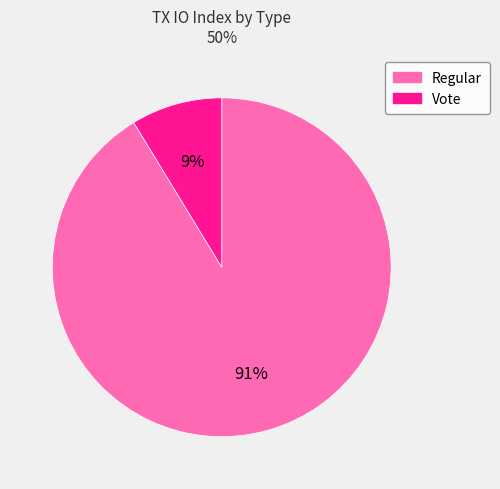

Rank the categories by value from lowest to highest.

Vote, Regular